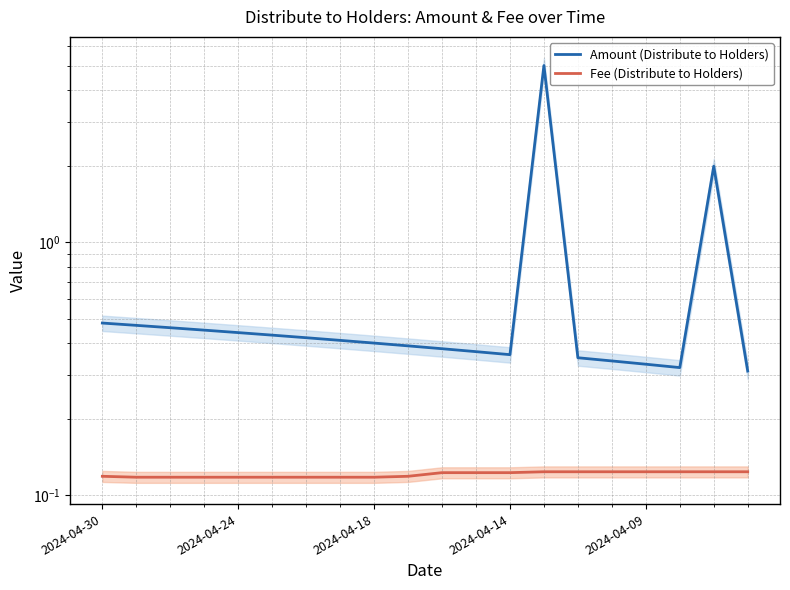

What are all the series names shown in the legend?

Amount (Distribute to Holders), Fee (Distribute to Holders)